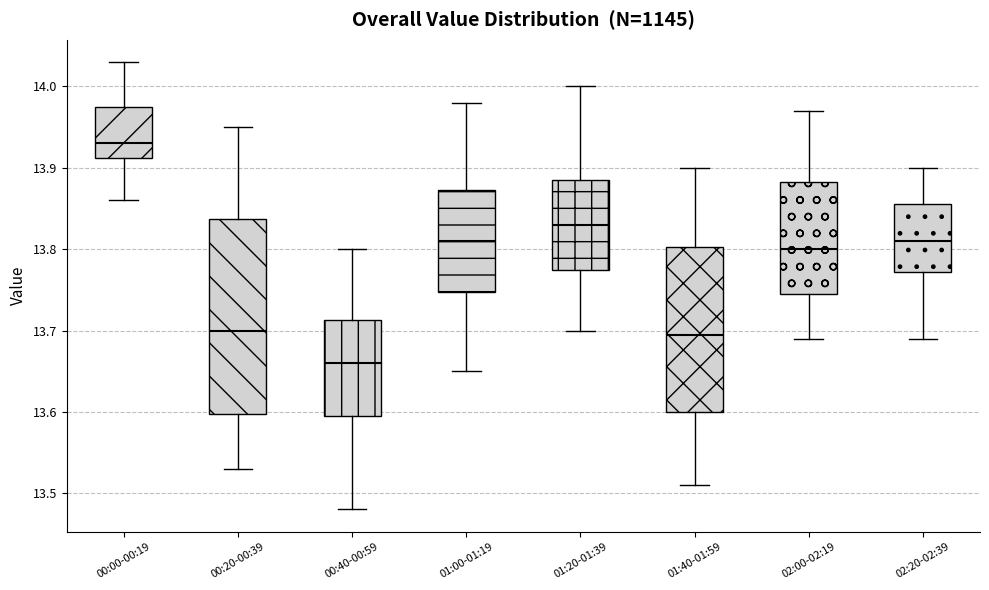

Comparing the boxes themselves (not the whiskers), which one is the tallest?

00:20-00:39